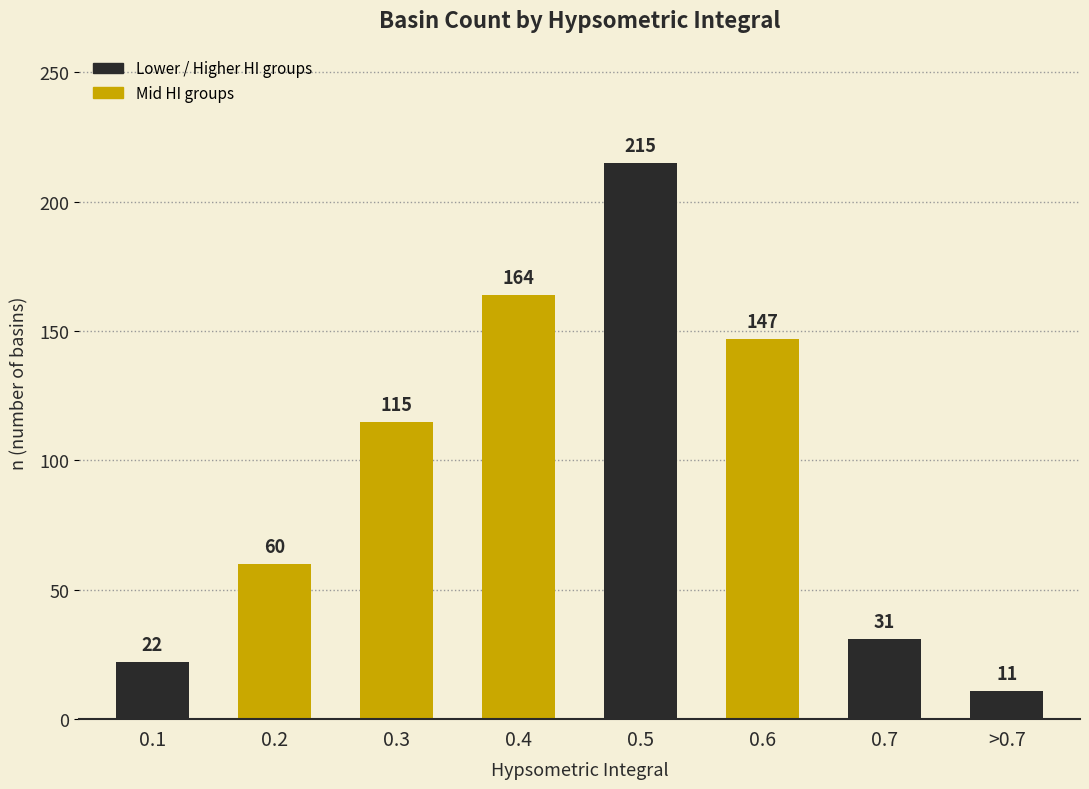

The value at 0.4 is 249. True or false?

False